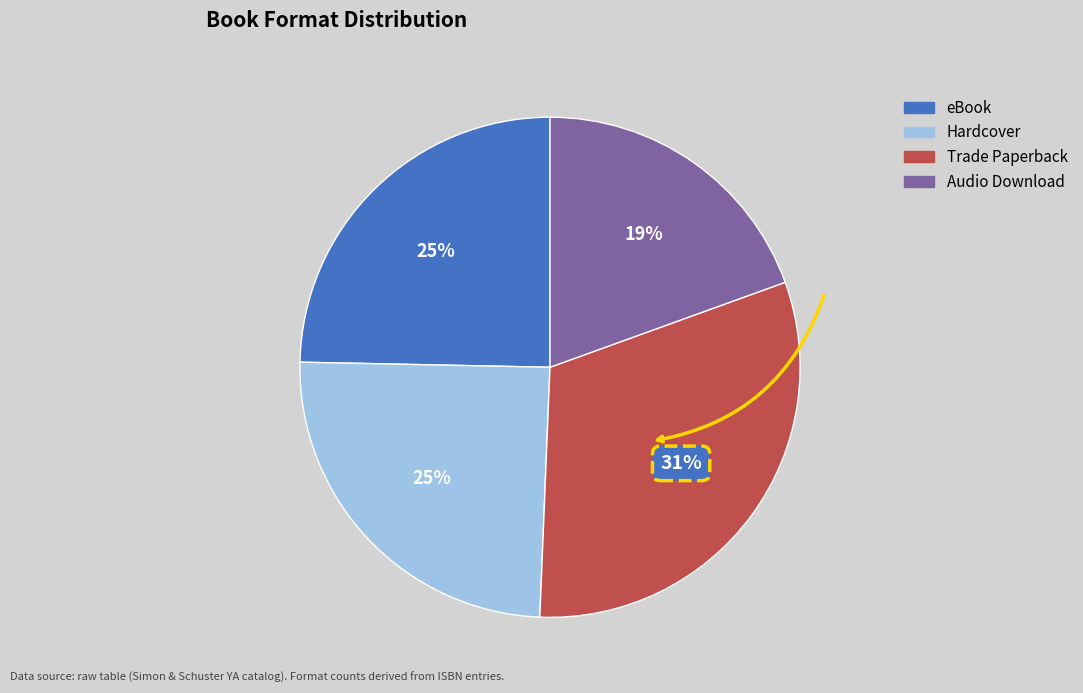

To the nearest percent, what percentage of the pie is Audio Download?

19%